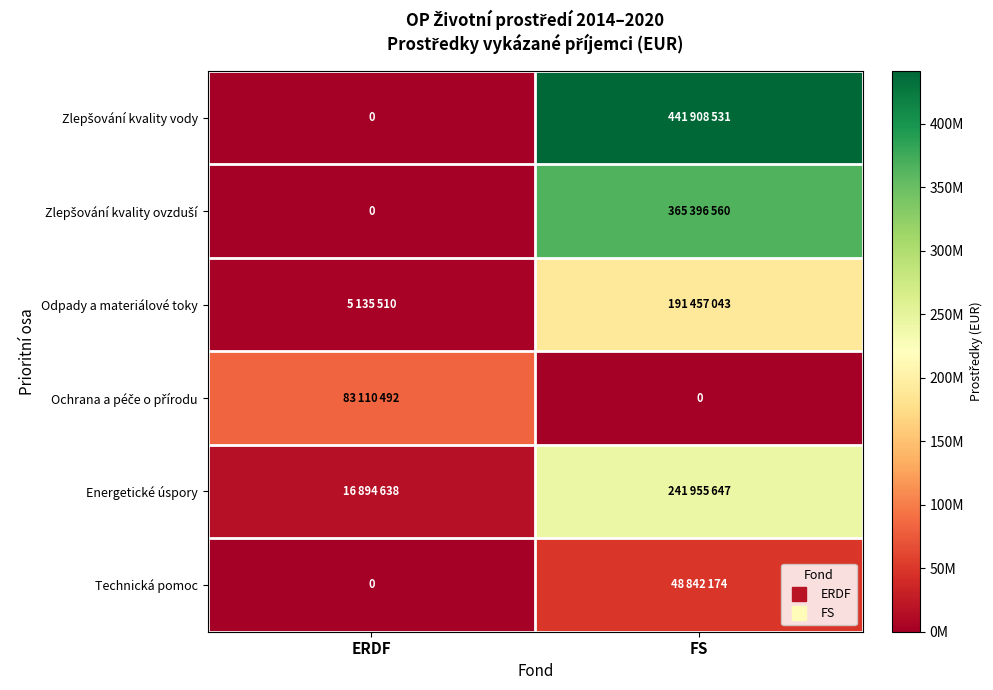

What is the total value across all series at ERDF?

105140640